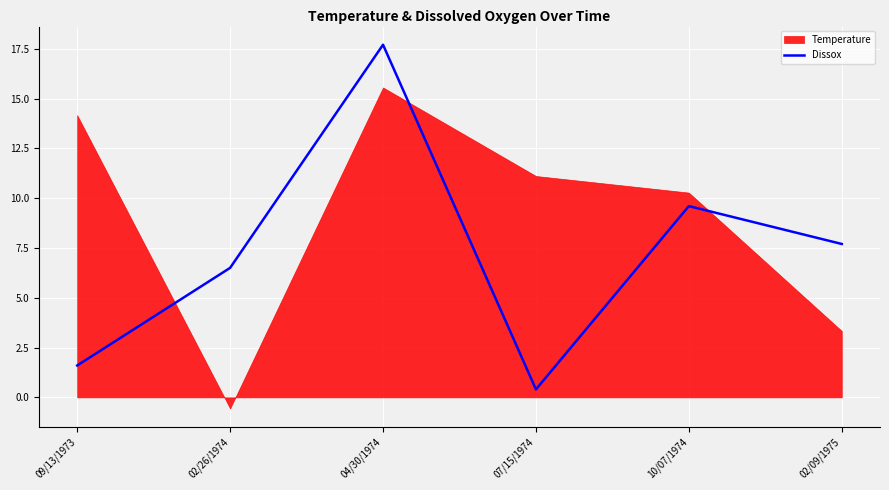

Count the number of categories in the chart.

6